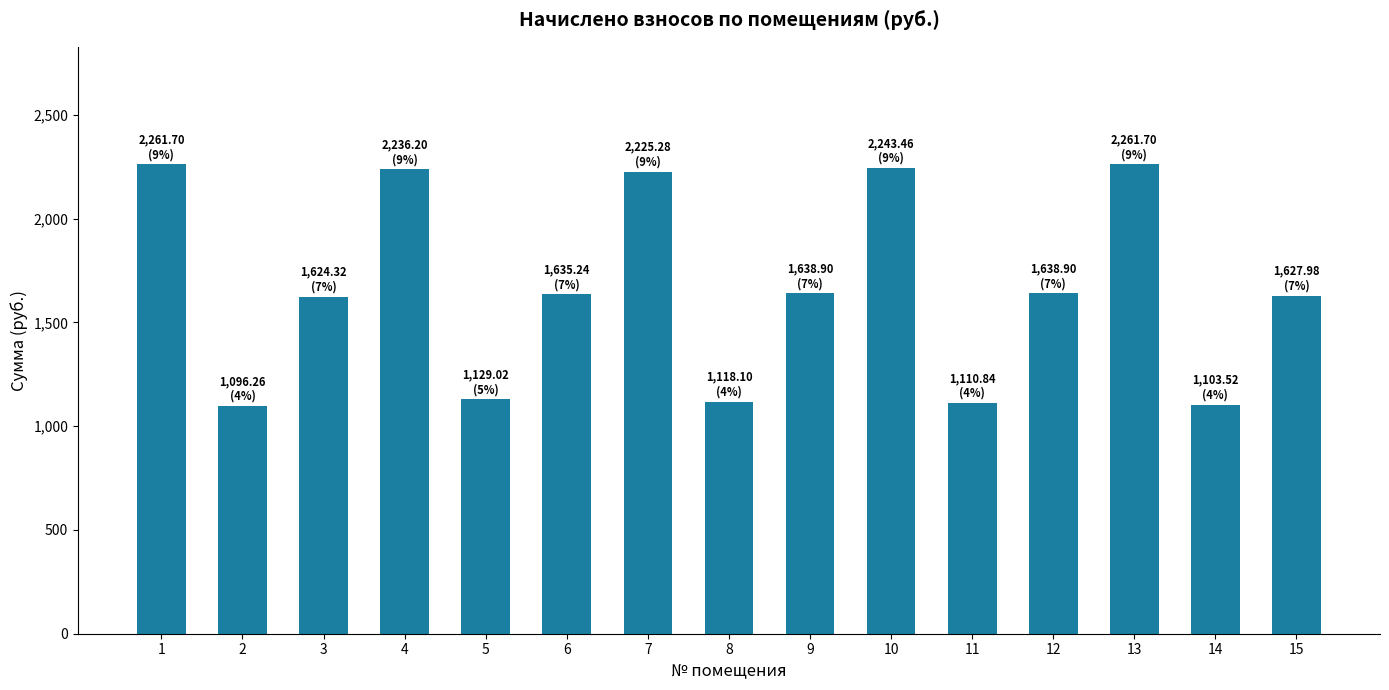

How many bars are there in total?

15